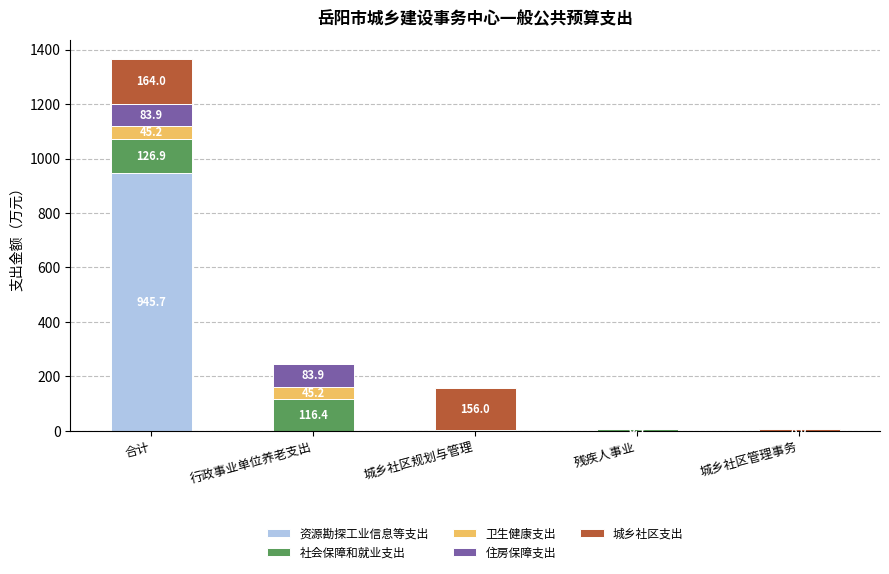

What is the sum of all 资源勘探工业信息等支出 values?

945.7